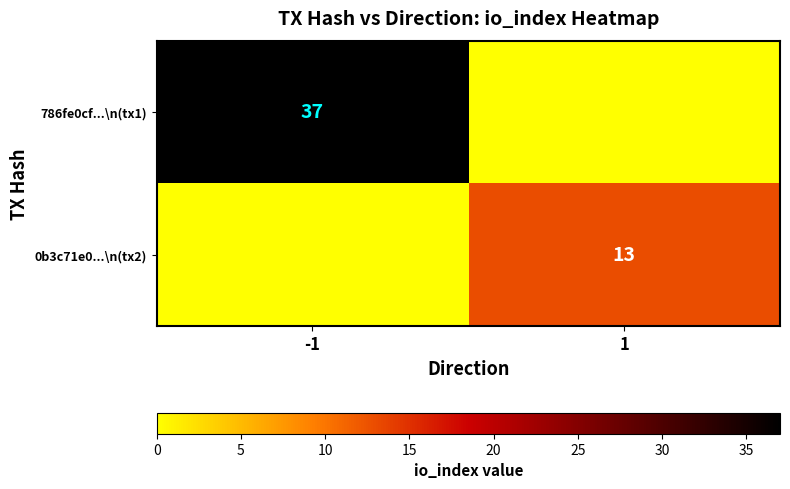

At how many categories does at least one series exceed 4?

2